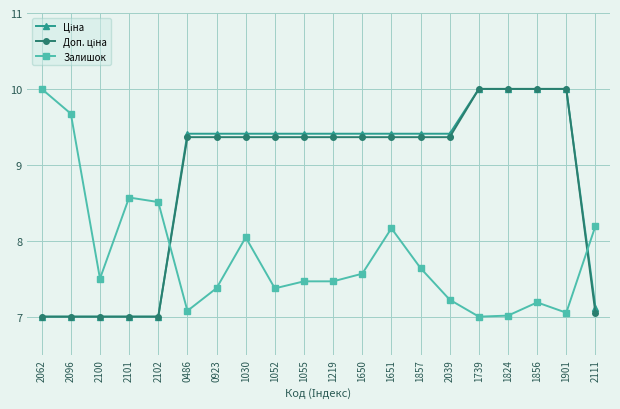

How many lines are shown in the chart?

3